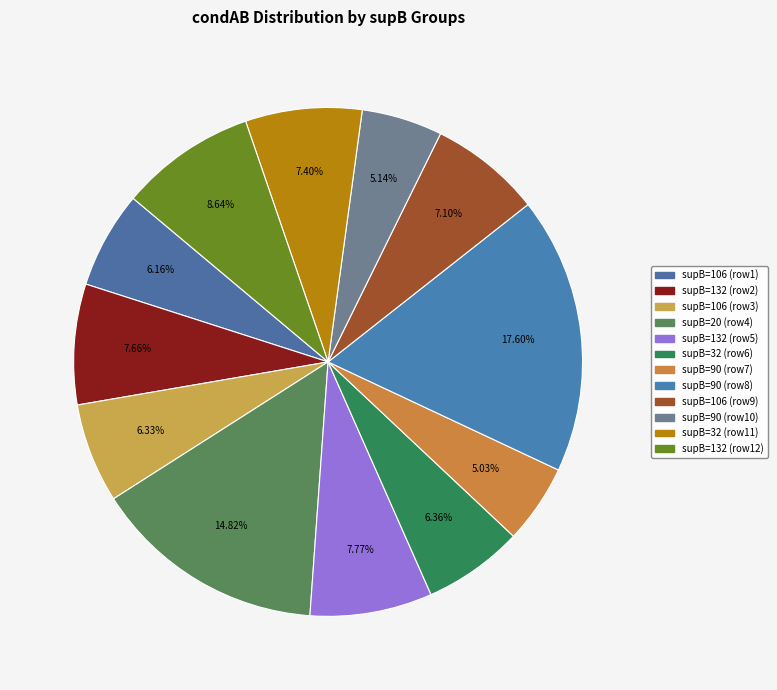

Which slice is the largest?

90